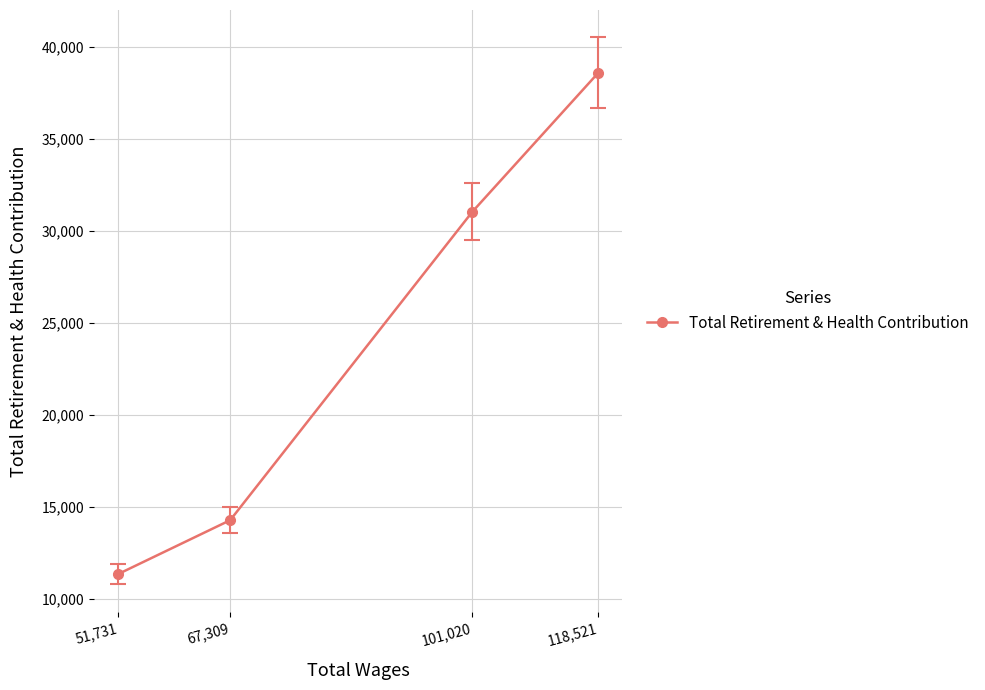

The chart shows a value of 21634 at 67,309. True or false?

False